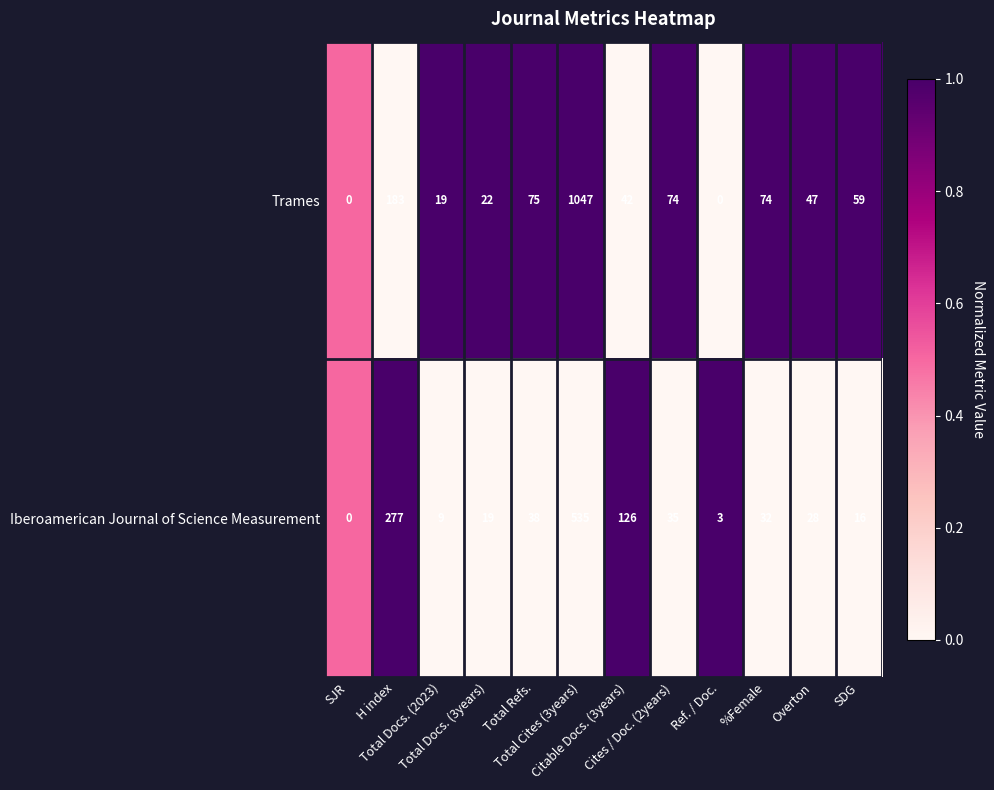

Which series has the largest range (max minus min)?

Trames